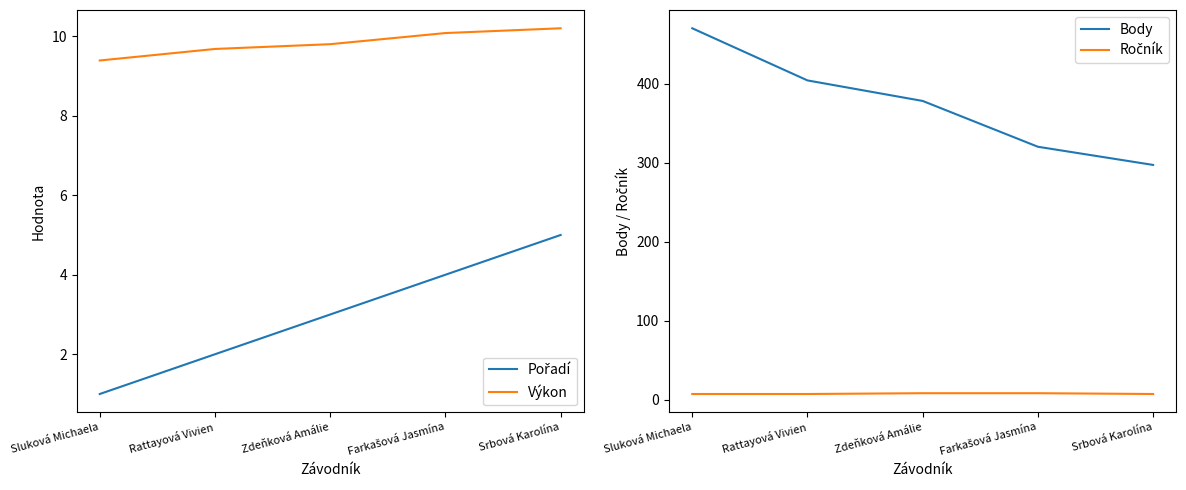

What are all the series names shown in the legend?

Pořadí, Výkon, Body, Ročník